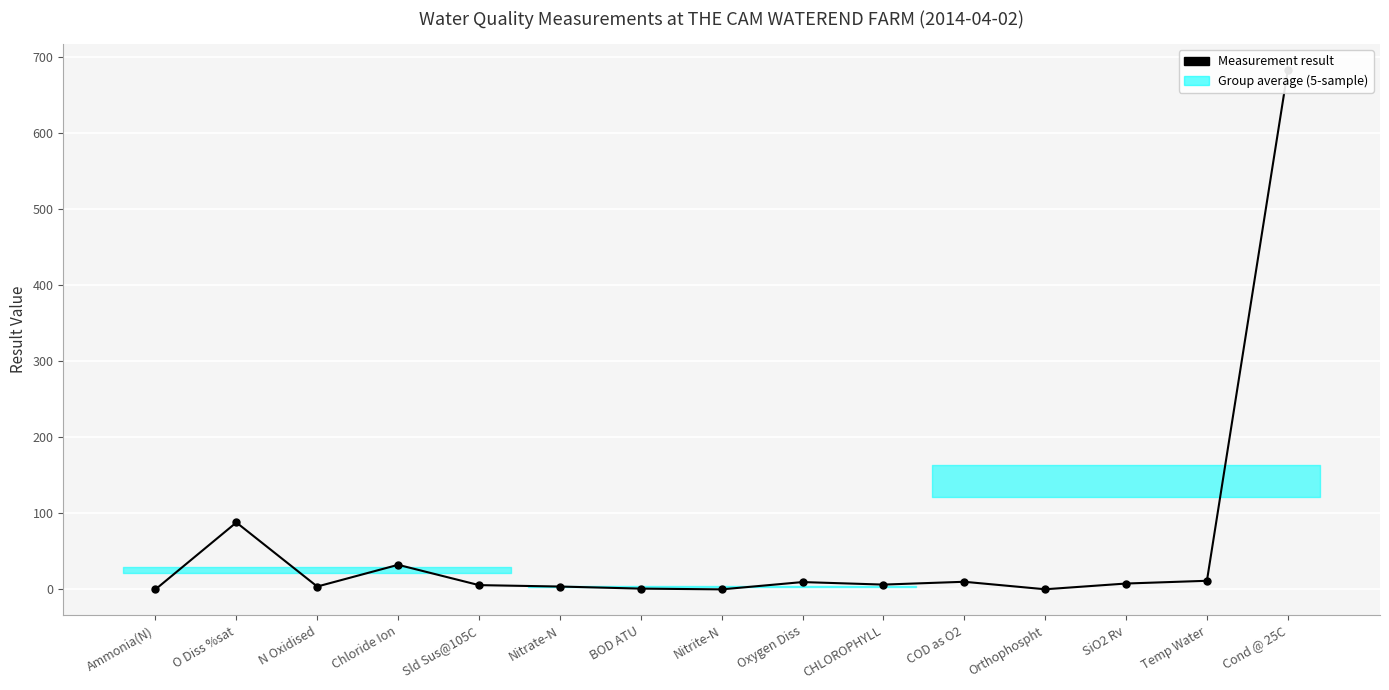

Count the number of data series in this chart.

1